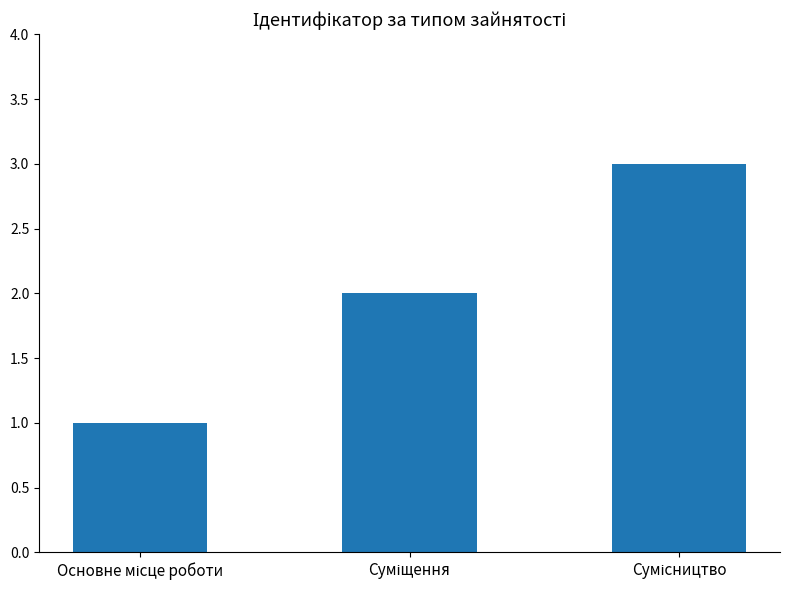

What is the sum of all values?

6